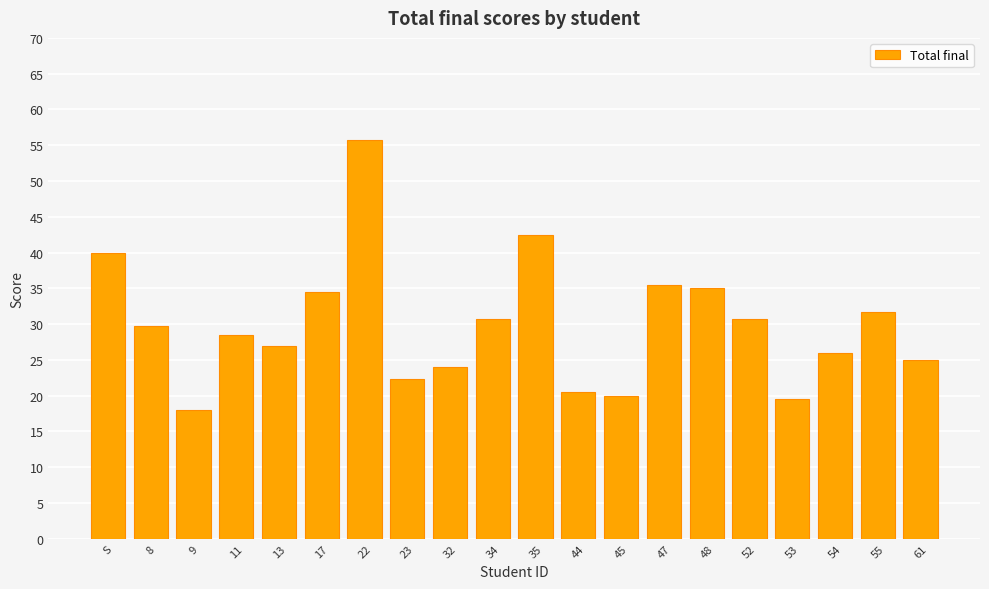

How many values are below 29?

10